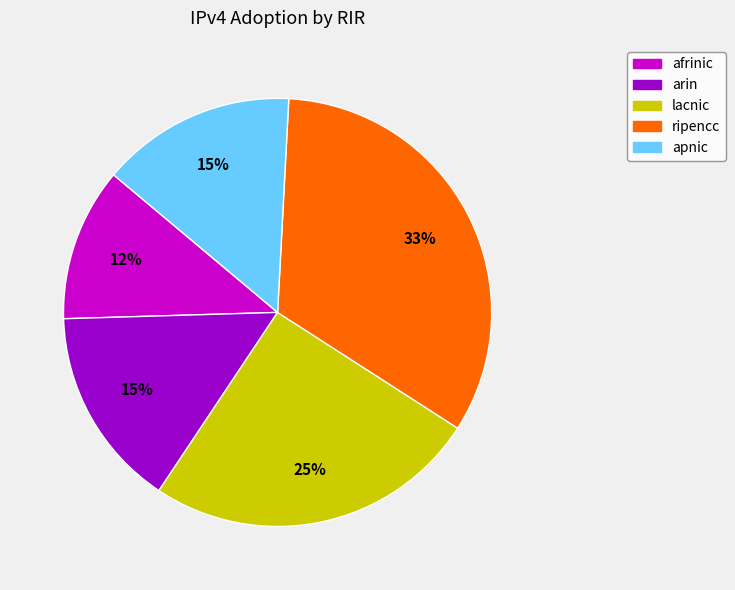

Which has a higher value, ripencc or apnic?

ripencc